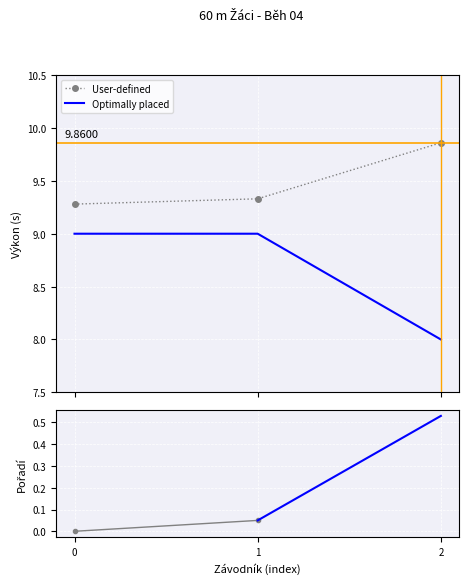

What is the difference between the maximum and minimum values in the User-defined series?

0.6